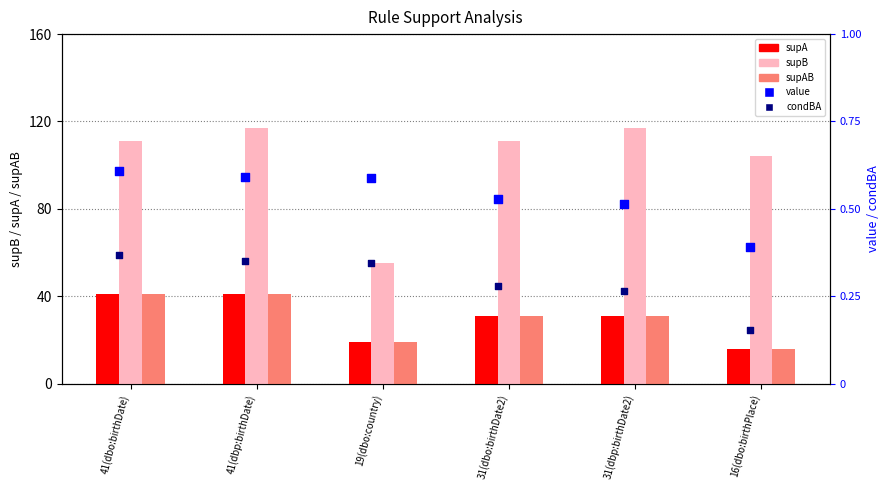

At which category is the sum across all series the highest?

41(dbp:birthDate)